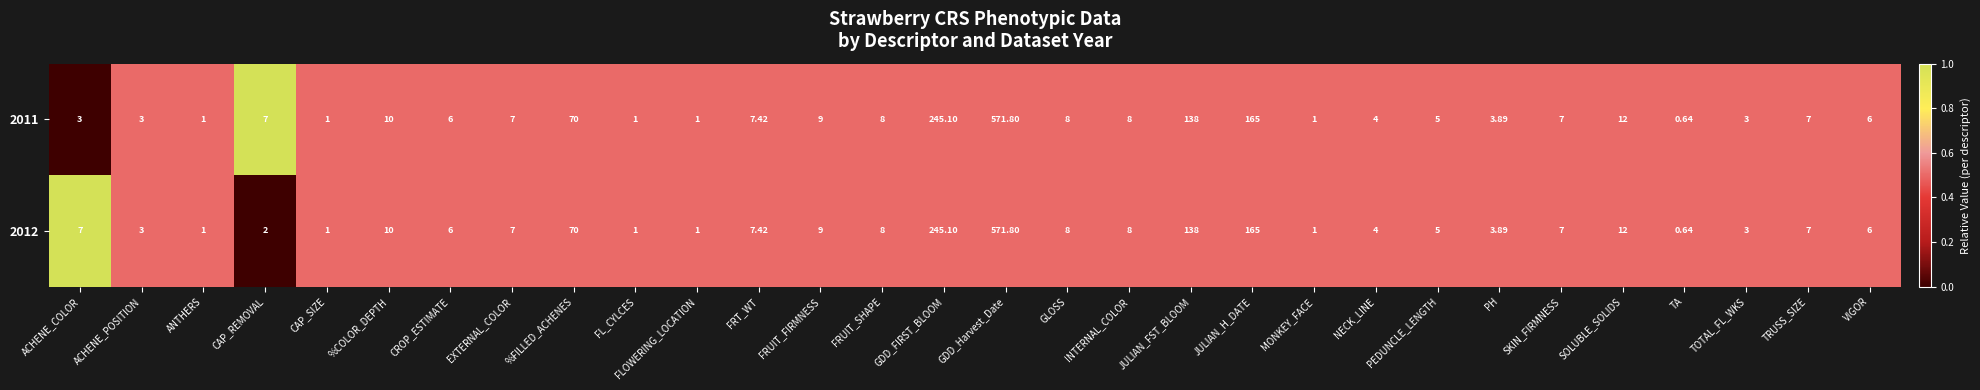

Where is 2012 nearest to the value 286?

GDD_FIRST_BLOOM